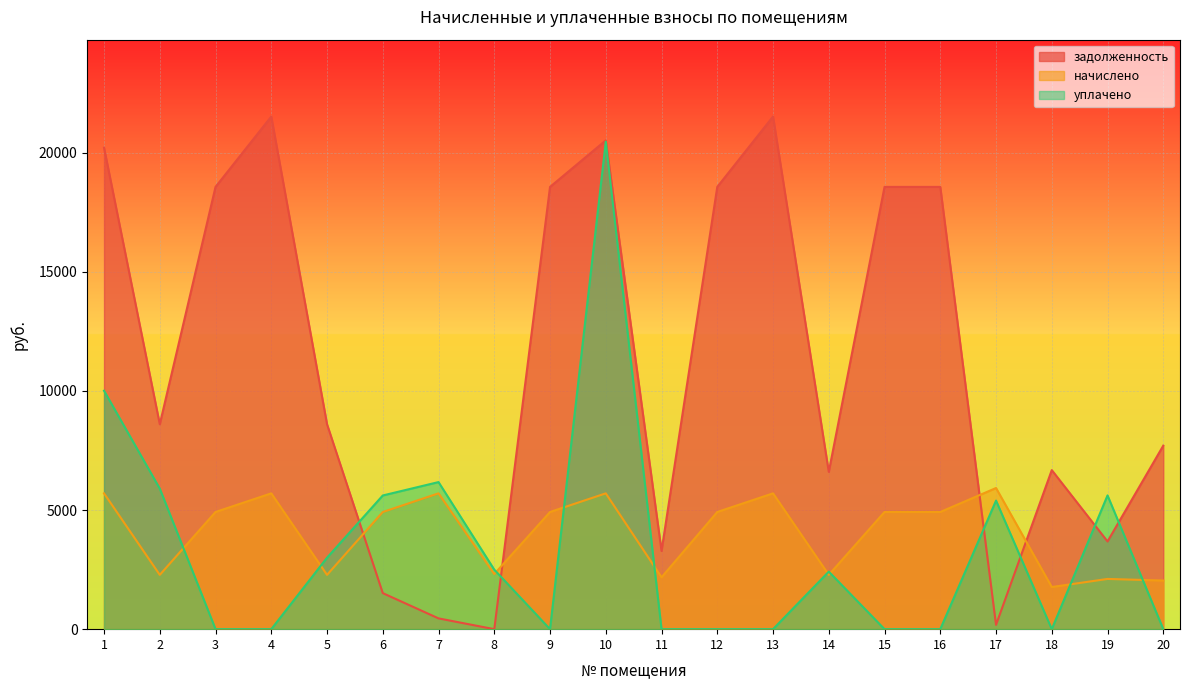

How many interior local peaks does the задолженность series have?

4